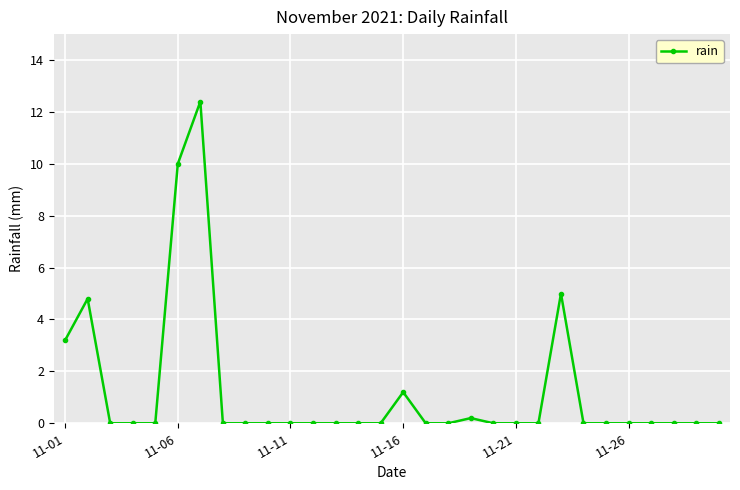

True or false: there are more than 1 points higher than both neighbors.

True